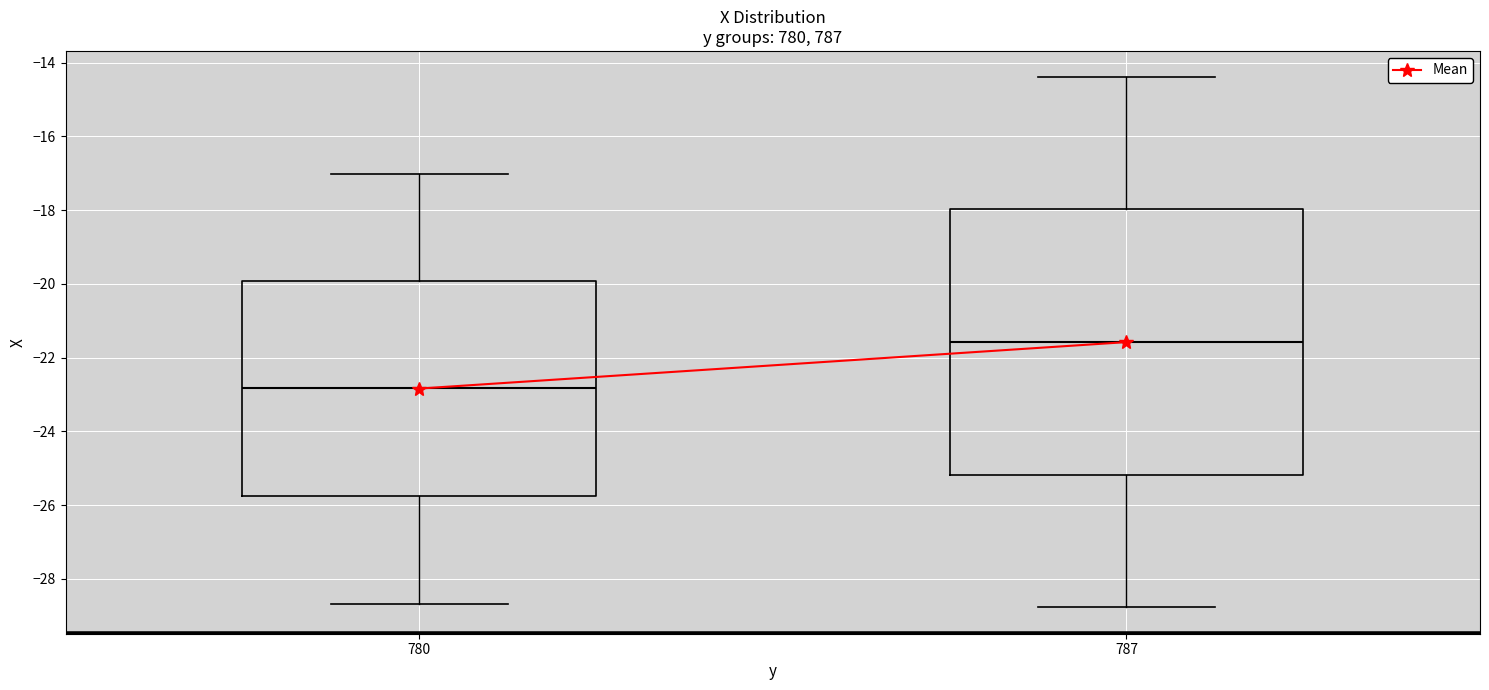

Where is the upper edge of the box at x = 787 on the y-axis? The values are not printed on the chart, so give them approximately, as read against the axis.

-18.0